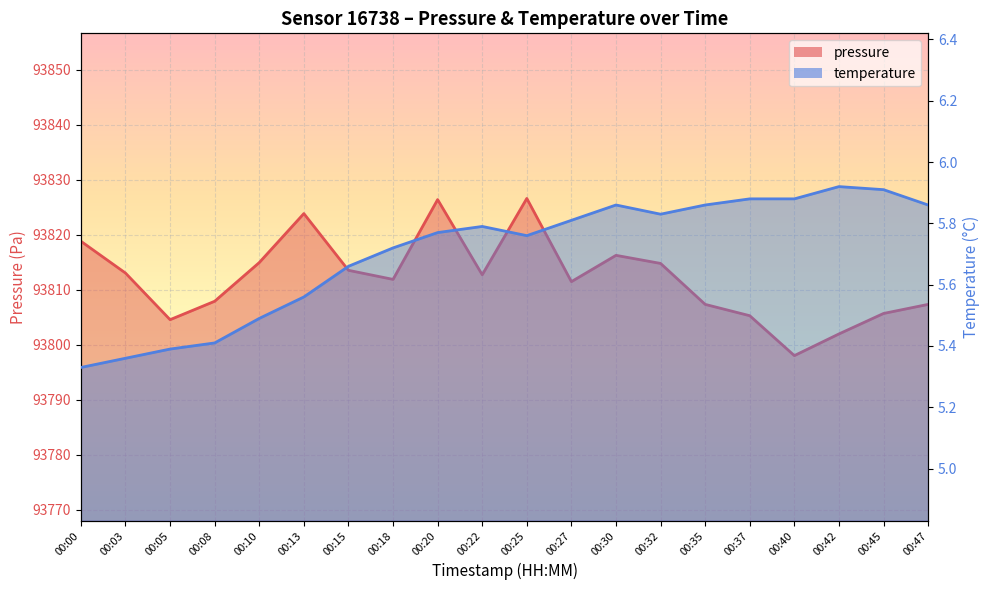

How many interior local valleys does the temperature series have?

2